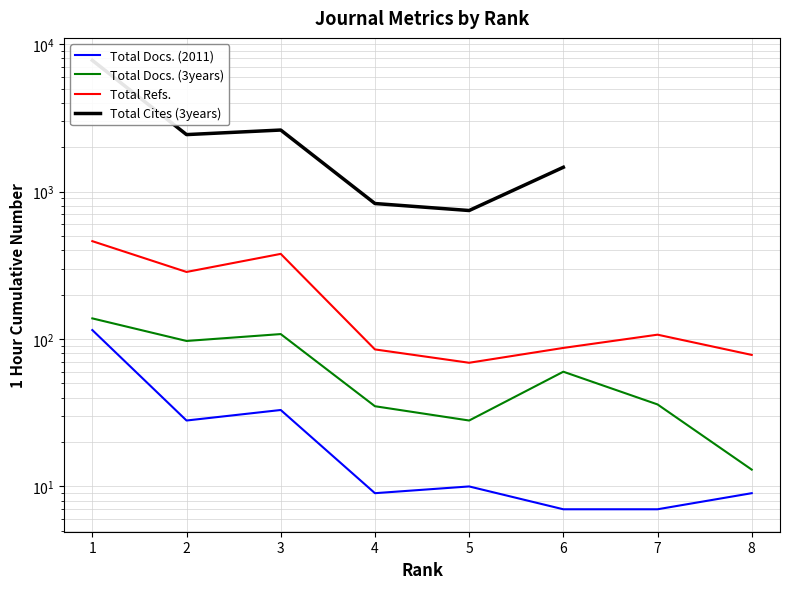

How many data points does each series have?

8